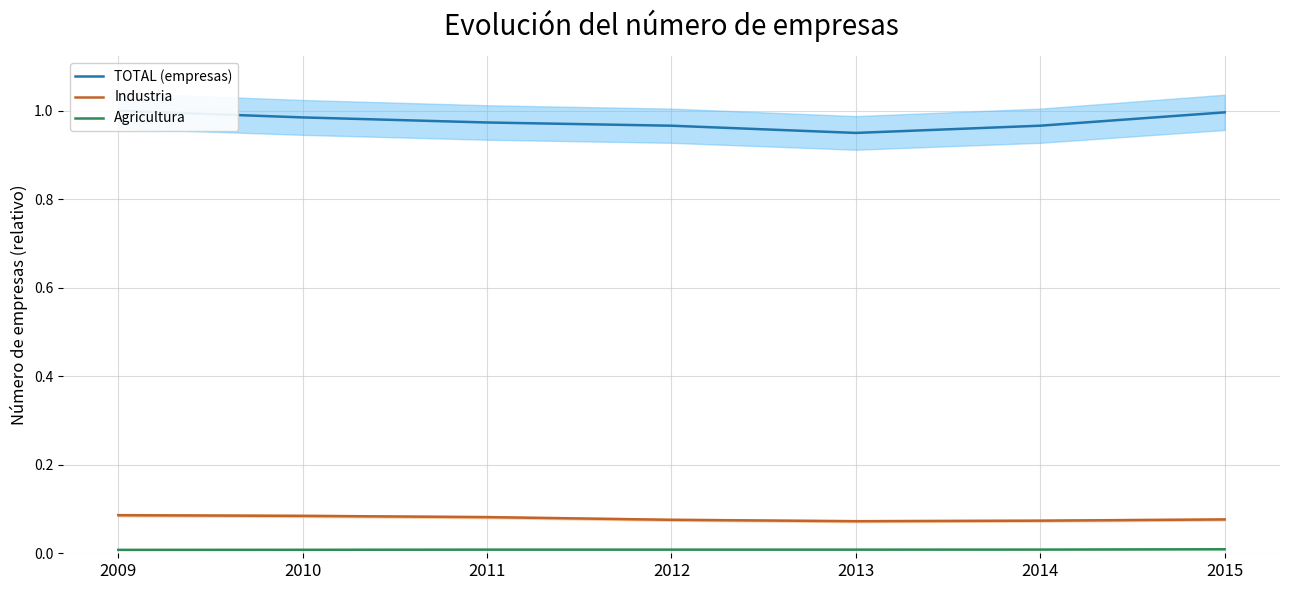

Rank the categories by TOTAL (empresas) value from highest to lowest.

2009, 2015, 2010, 2011, 2014, 2012, 2013